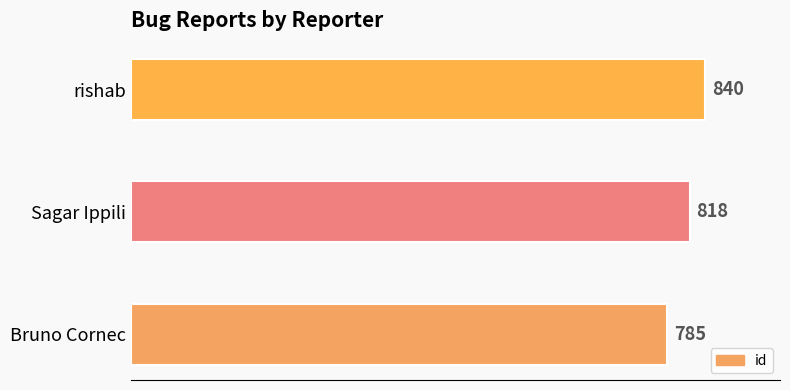

How many values are between 785 and 840?

3